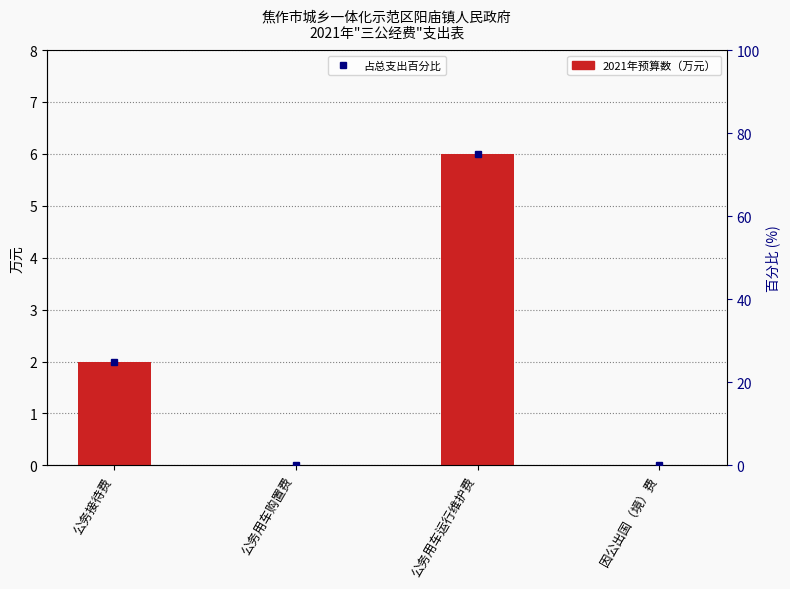

What is the difference between the values at 因公出国（境）费 and 公务接待费?

2